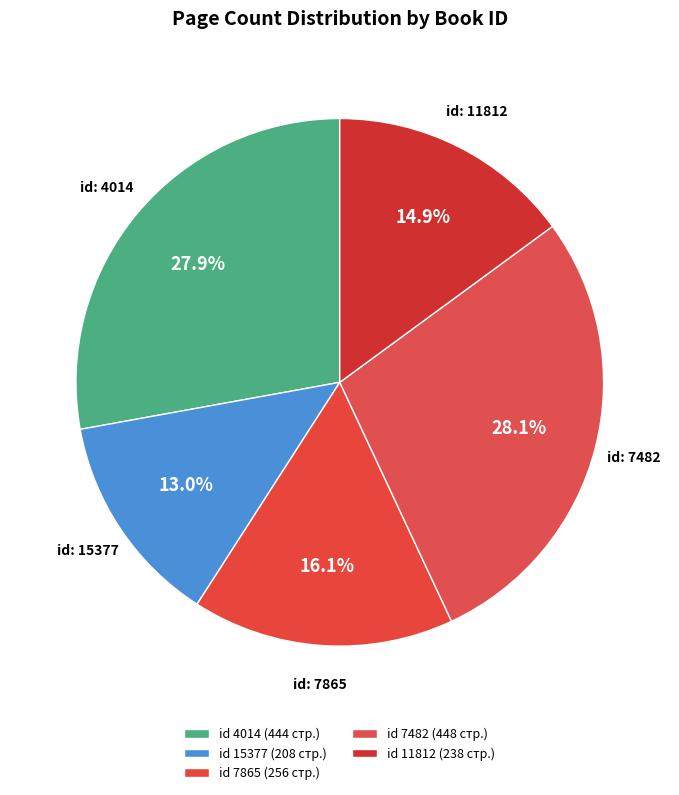

Count the number of slices in the pie.

5